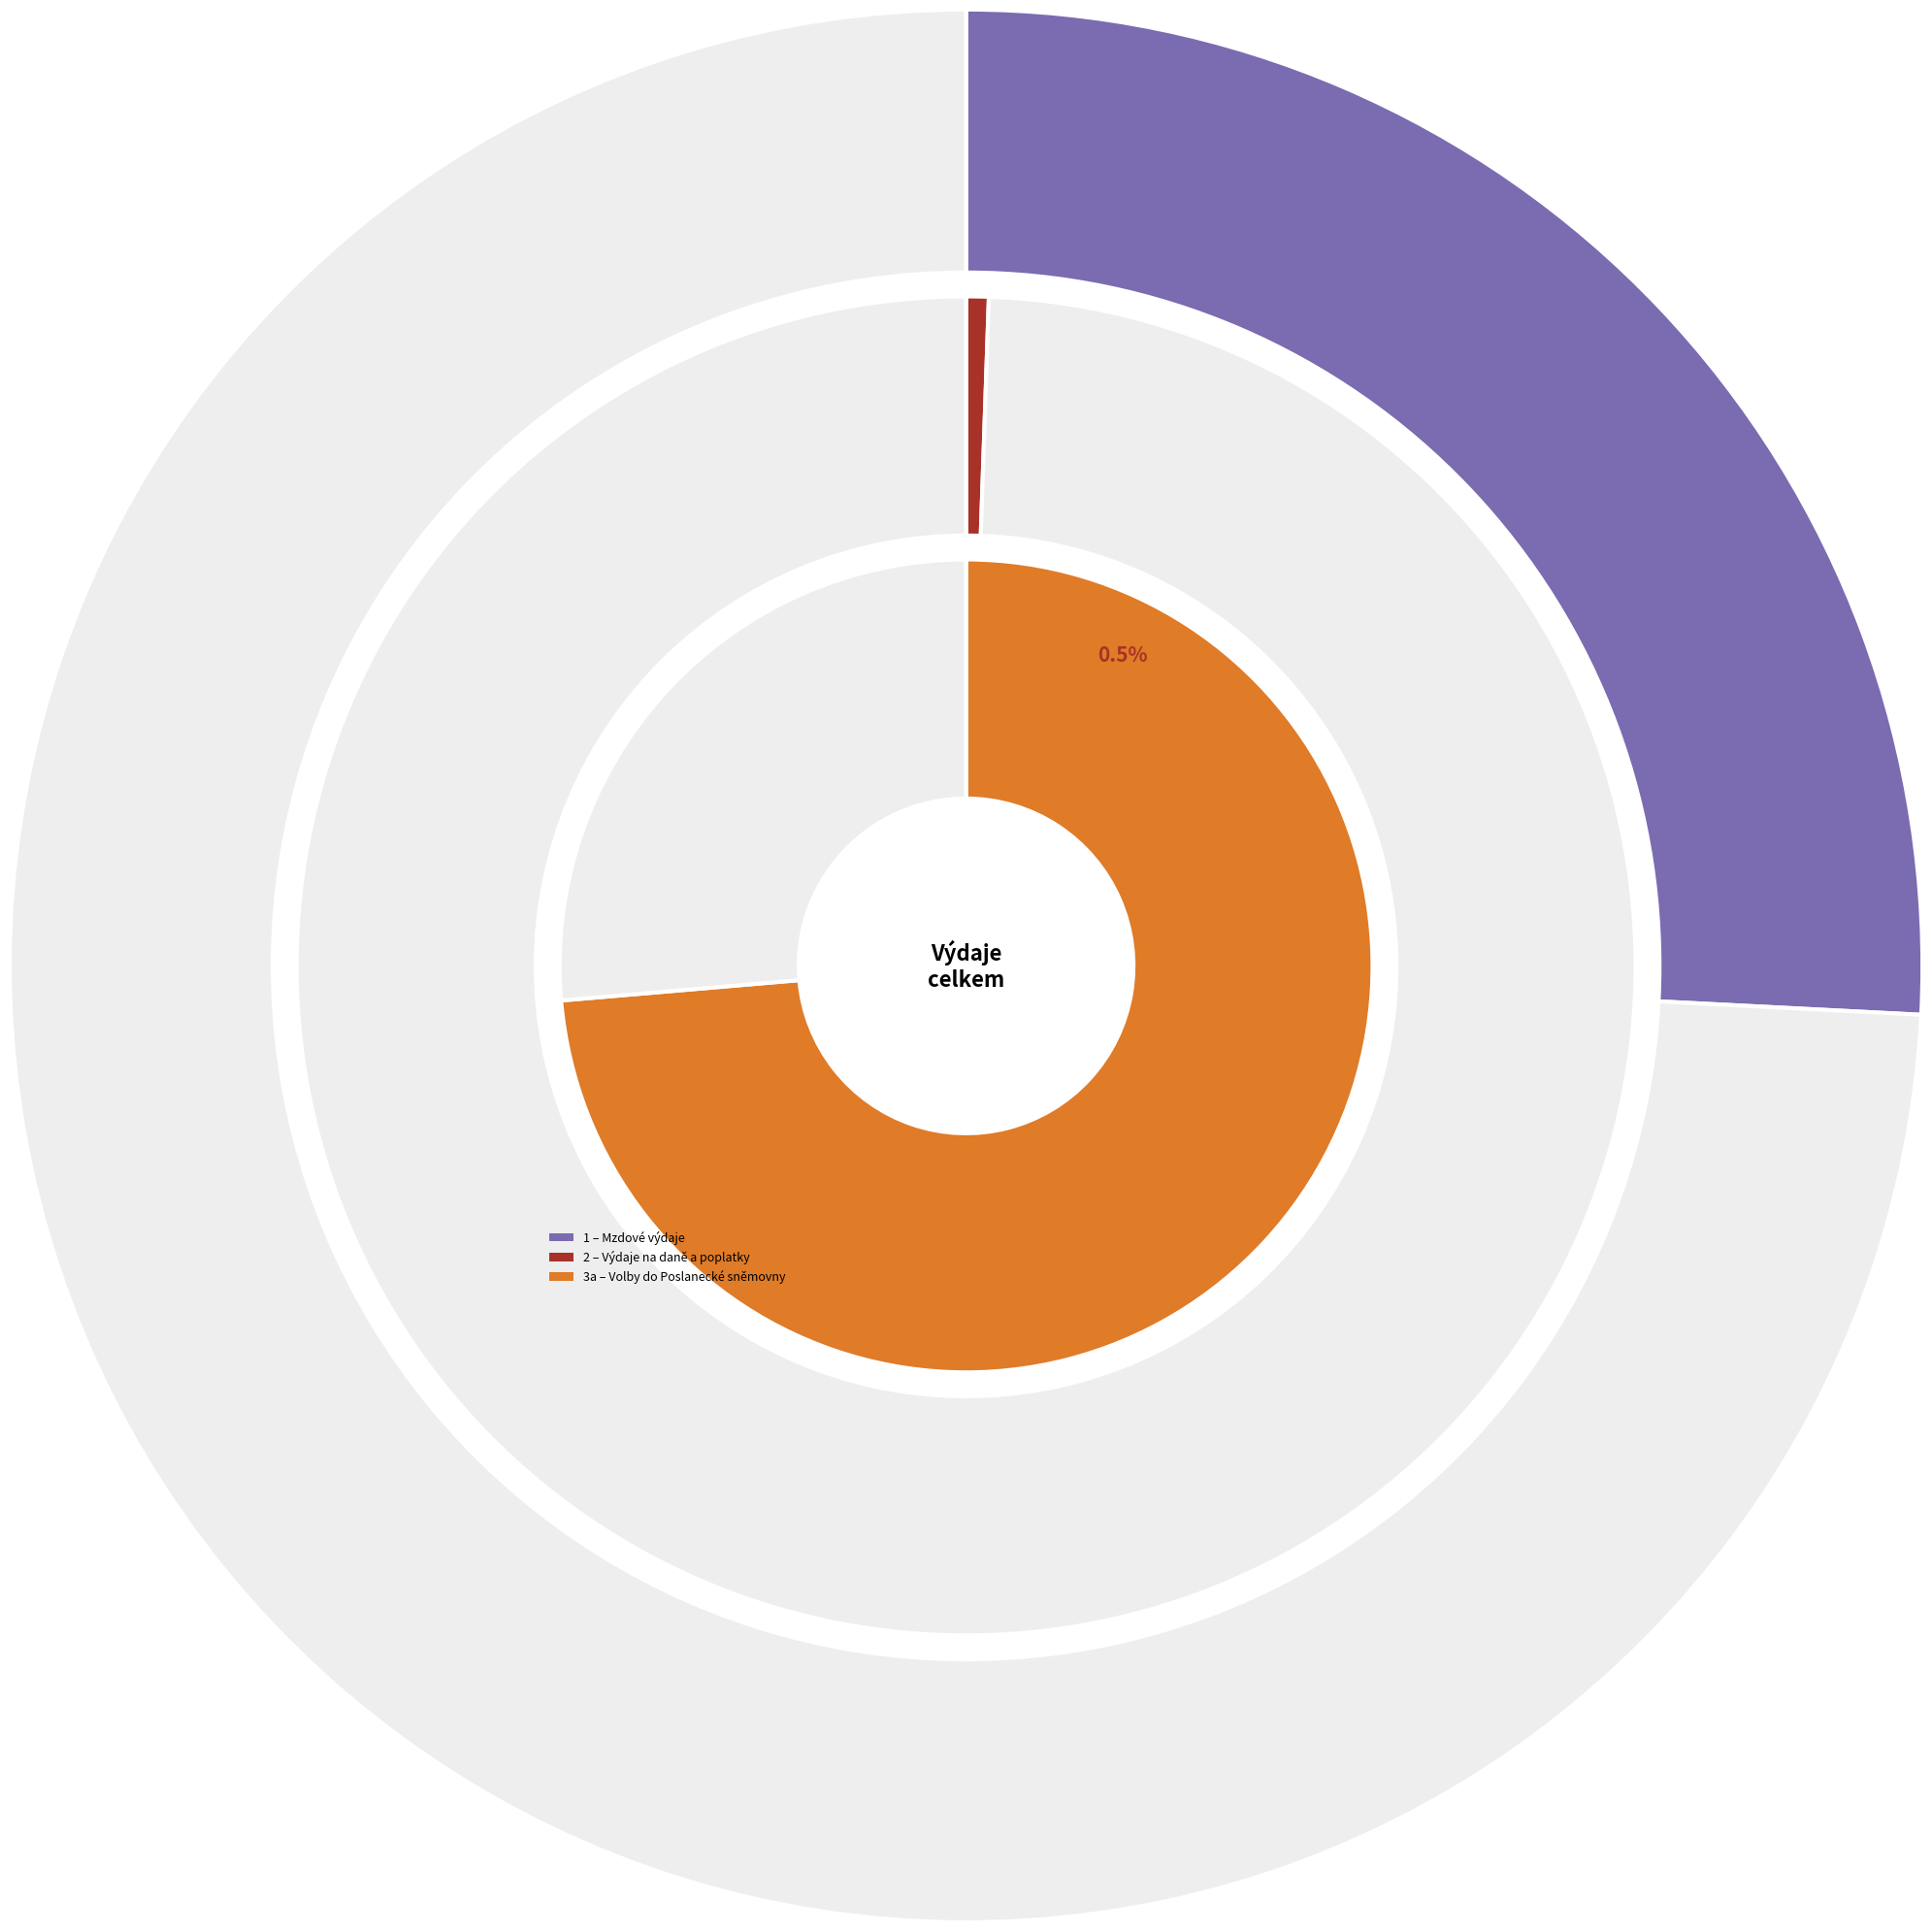

How many slices are in this pie chart?

3